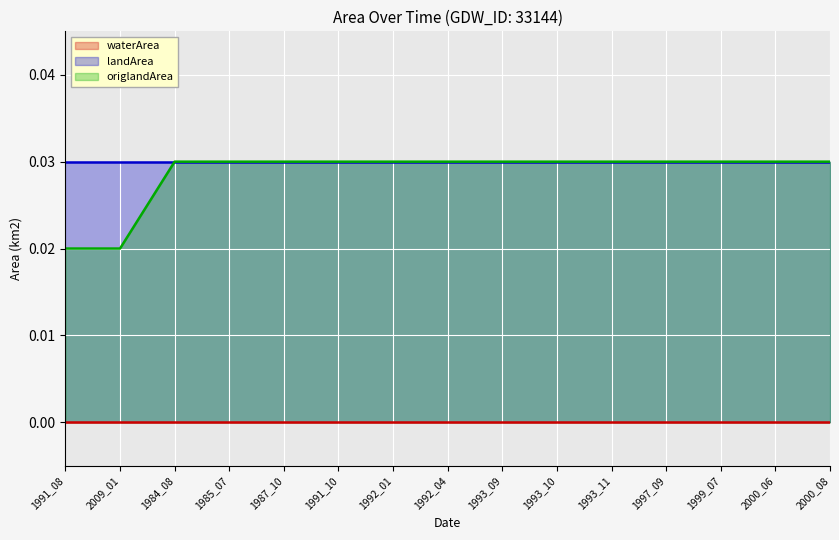

What is the label of the 12th point from the right?

1985_07